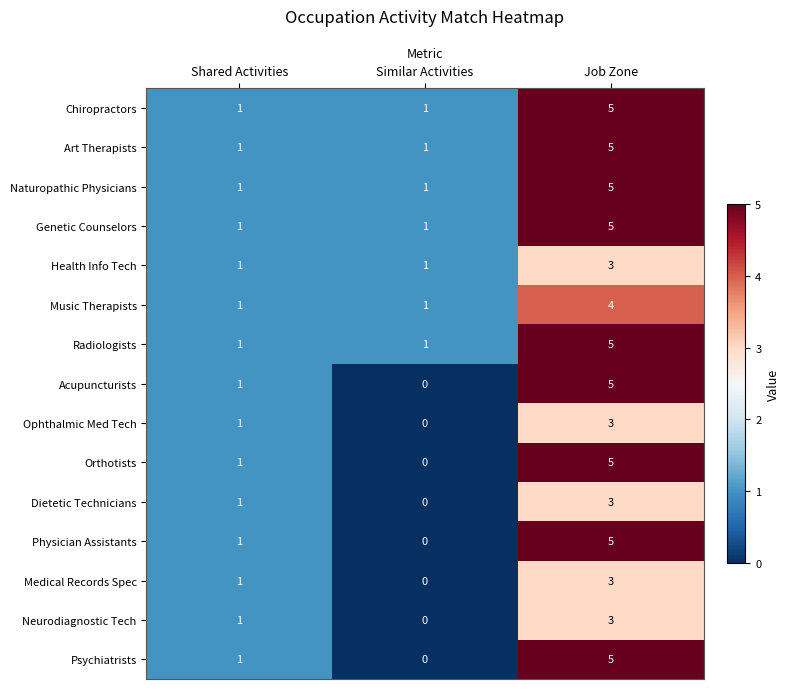

The Neurodiagnostic Tech series shows 0 at Similar Activities. True or false?

True